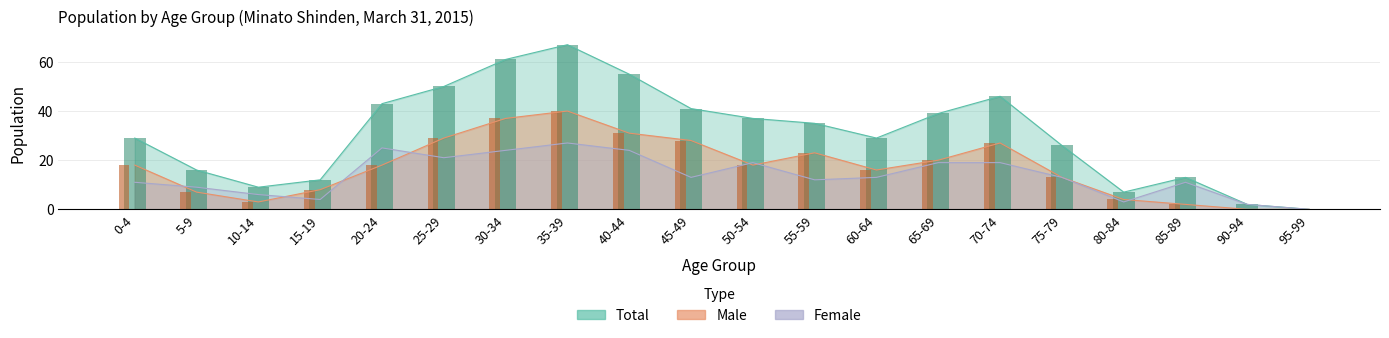

What is the difference between the maximum and minimum values in the Male series?

40